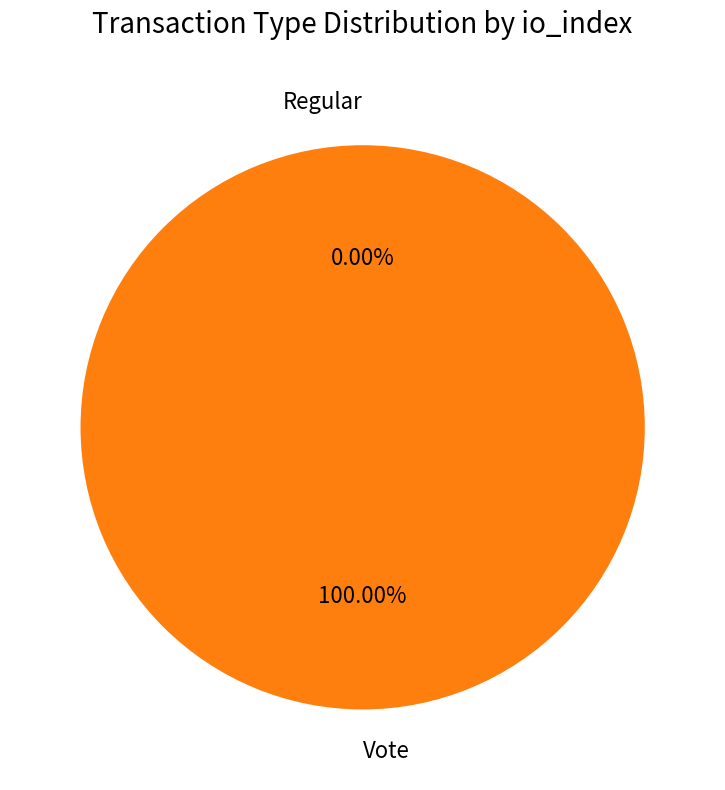

To the nearest percent, what percentage of the pie is Vote?

100%